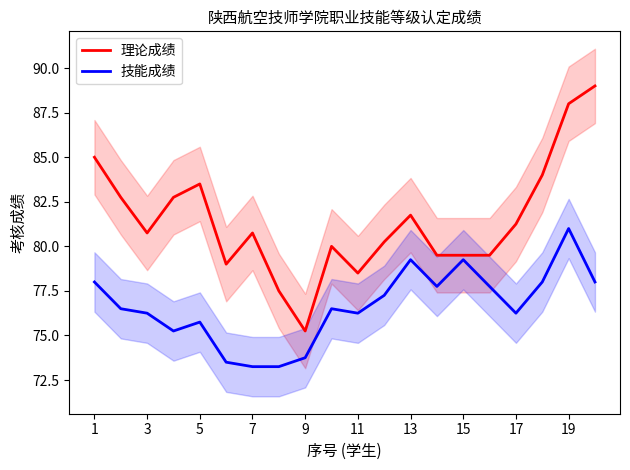

True or false: 理论成绩 has a value of 75.2 at 9.

True